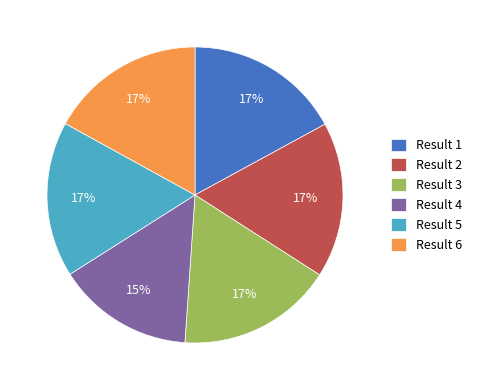

True or false: Result 2 accounts for 32% of the total.

False